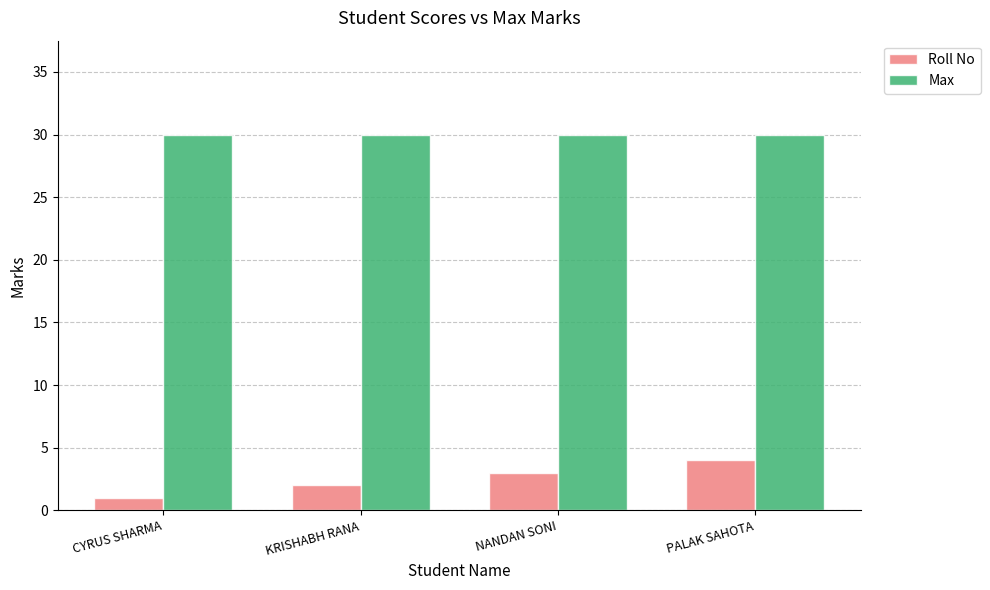

Does the chart contain stacked bars?

No